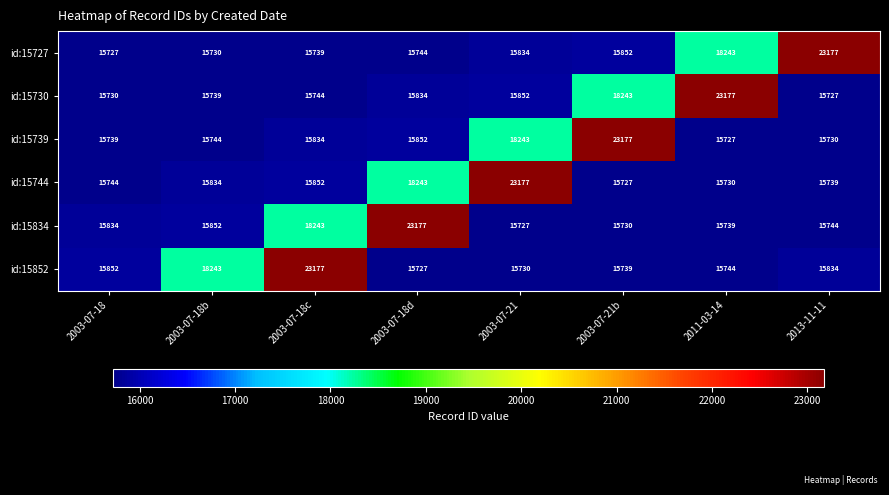

True or false: id:15739 has a value of 5100 at 2003-07-21b.

False